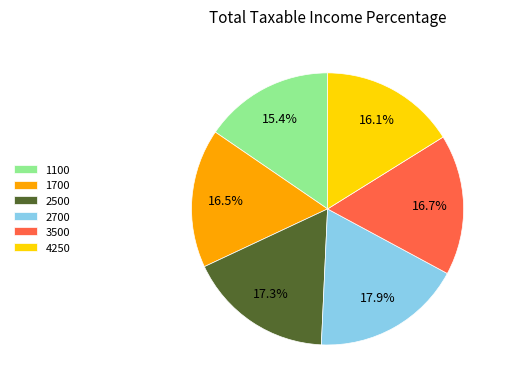

Does 2700 account for over 50% of the chart?

No